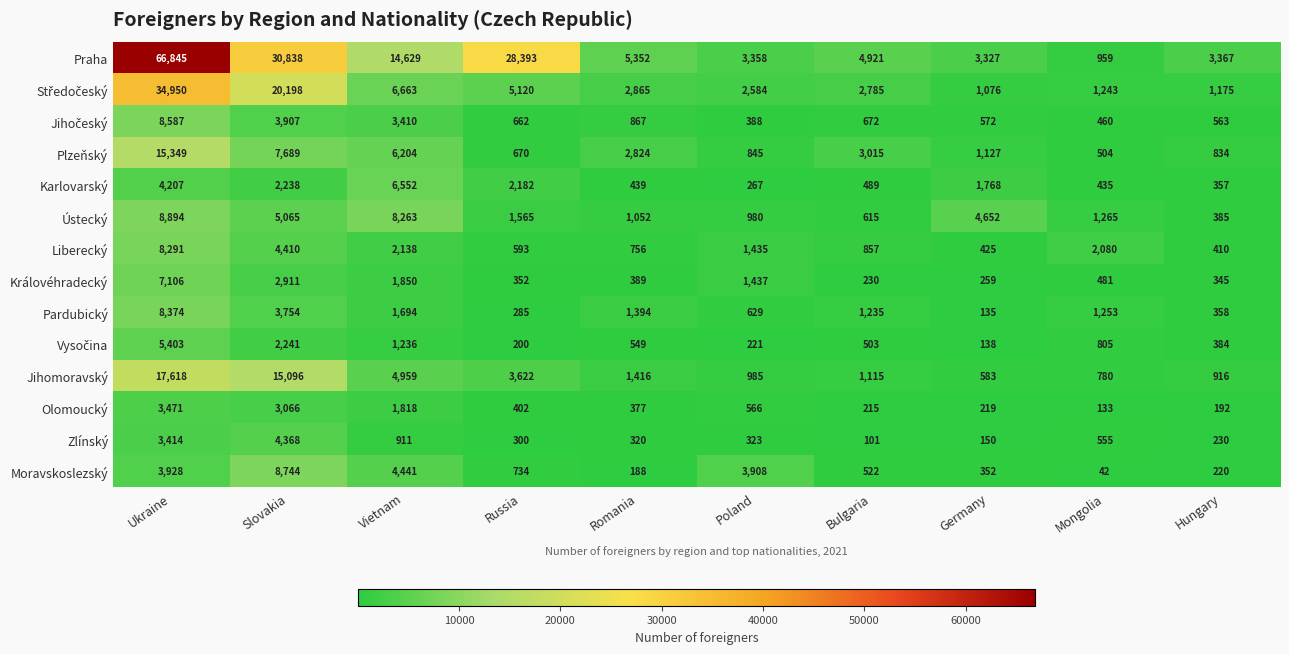

Rank the categories by Královéhradecký value from lowest to highest.

Bulgaria, Germany, Hungary, Russia, Romania, Mongolia, Poland, Vietnam, Slovakia, Ukraine